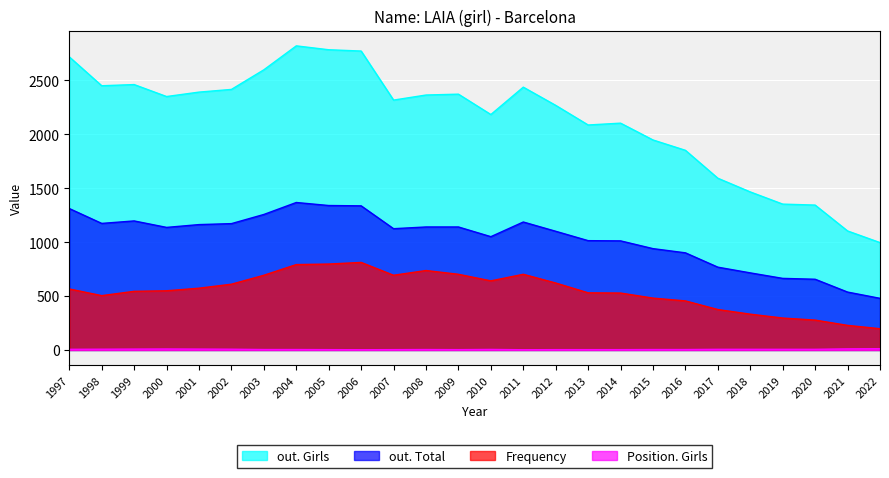

True or false: Frequency has a value of 375 at 2017.

True